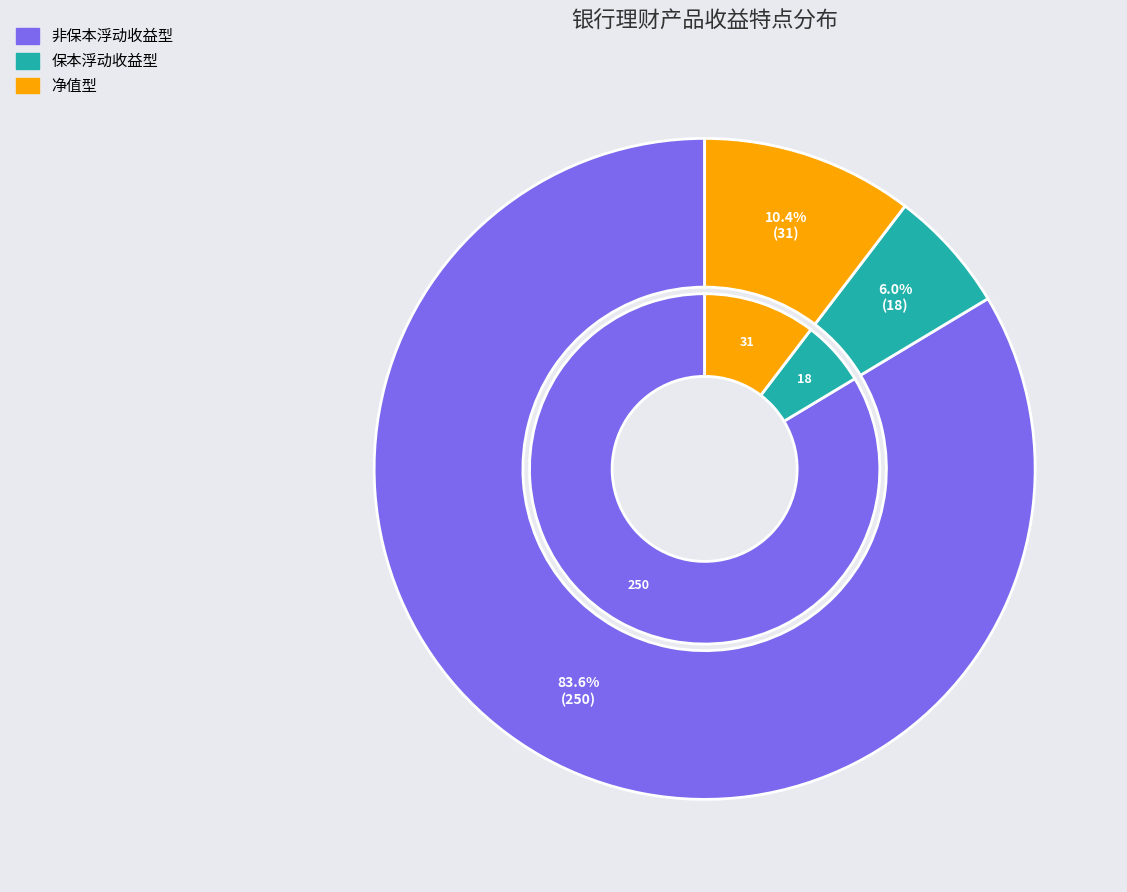

How many segments does this pie chart have?

3